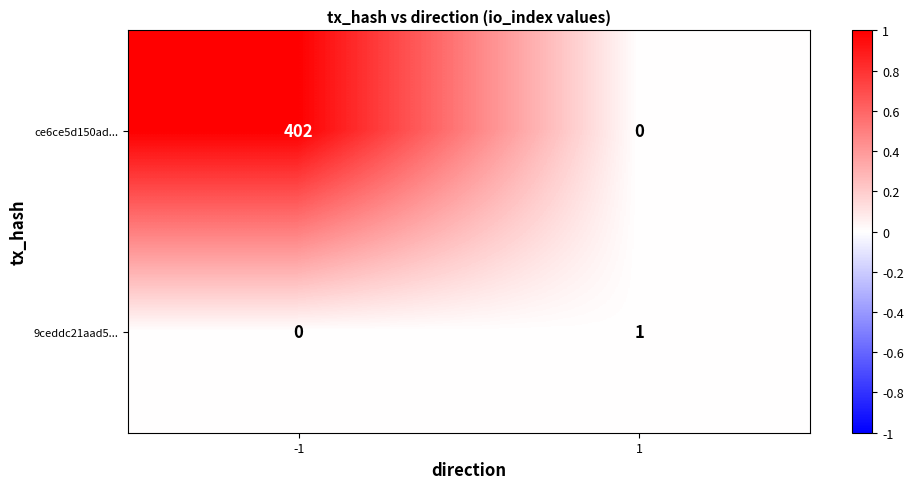

At which category is the sum across all series the highest?

-1